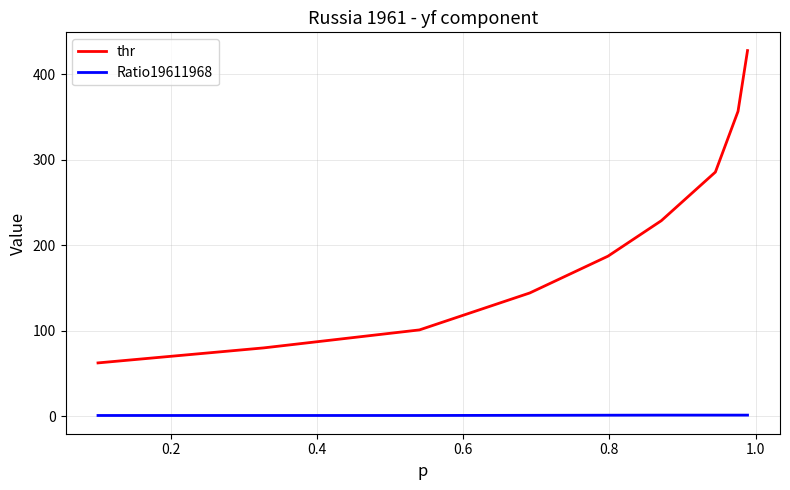

What is the difference between the maximum and minimum values in the thr series?

365.0